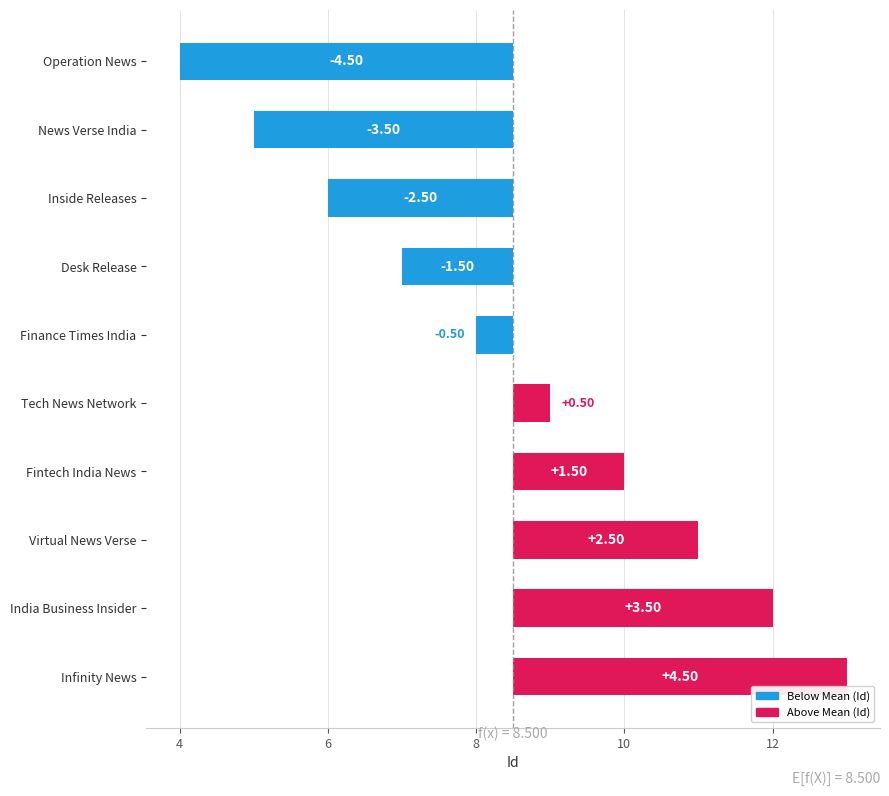

How many negative values are there?

5